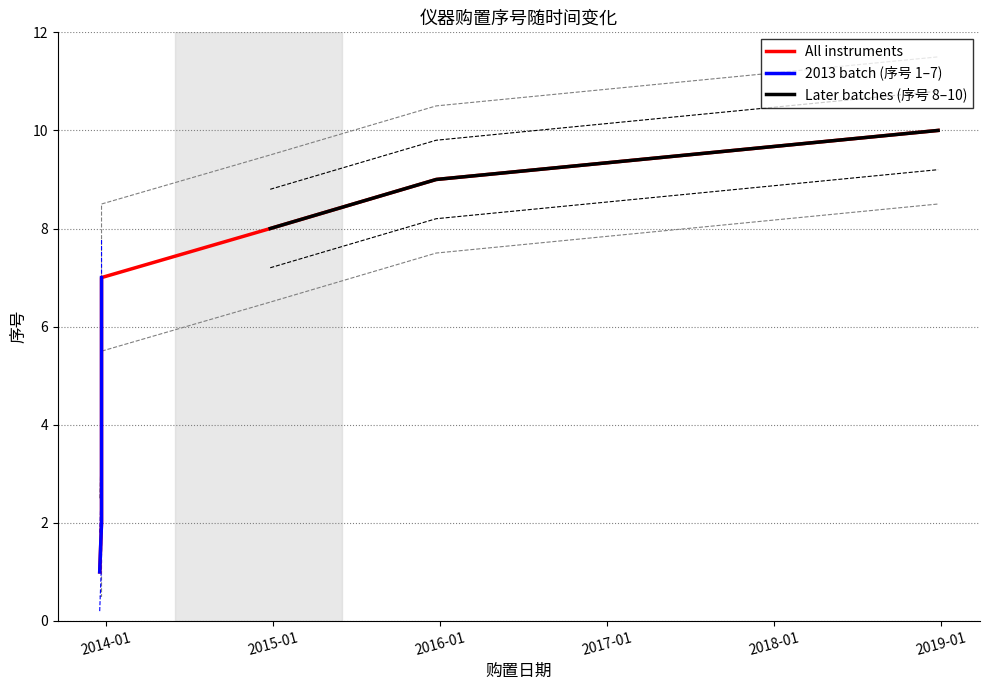

Where does the data first go above 6?

2013-12-22